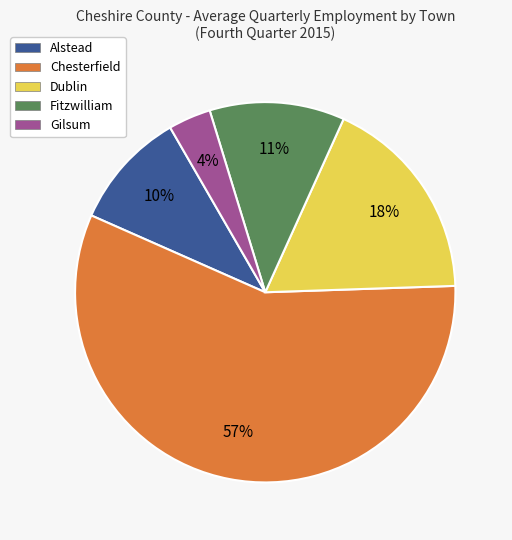

To the nearest percent, what is the combined percentage of Chesterfield and Alstead?

67%